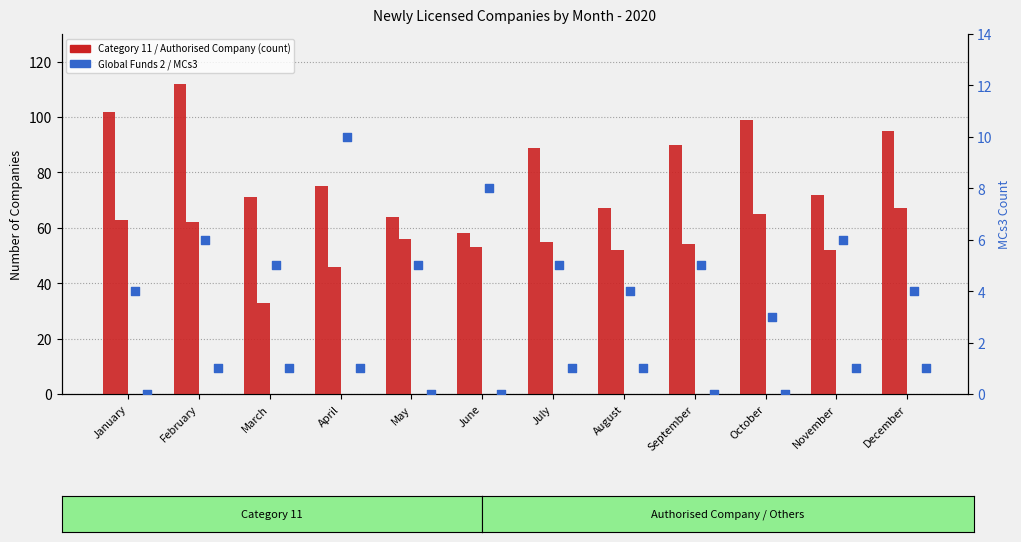

Which series has the largest total across all categories?

Category 11